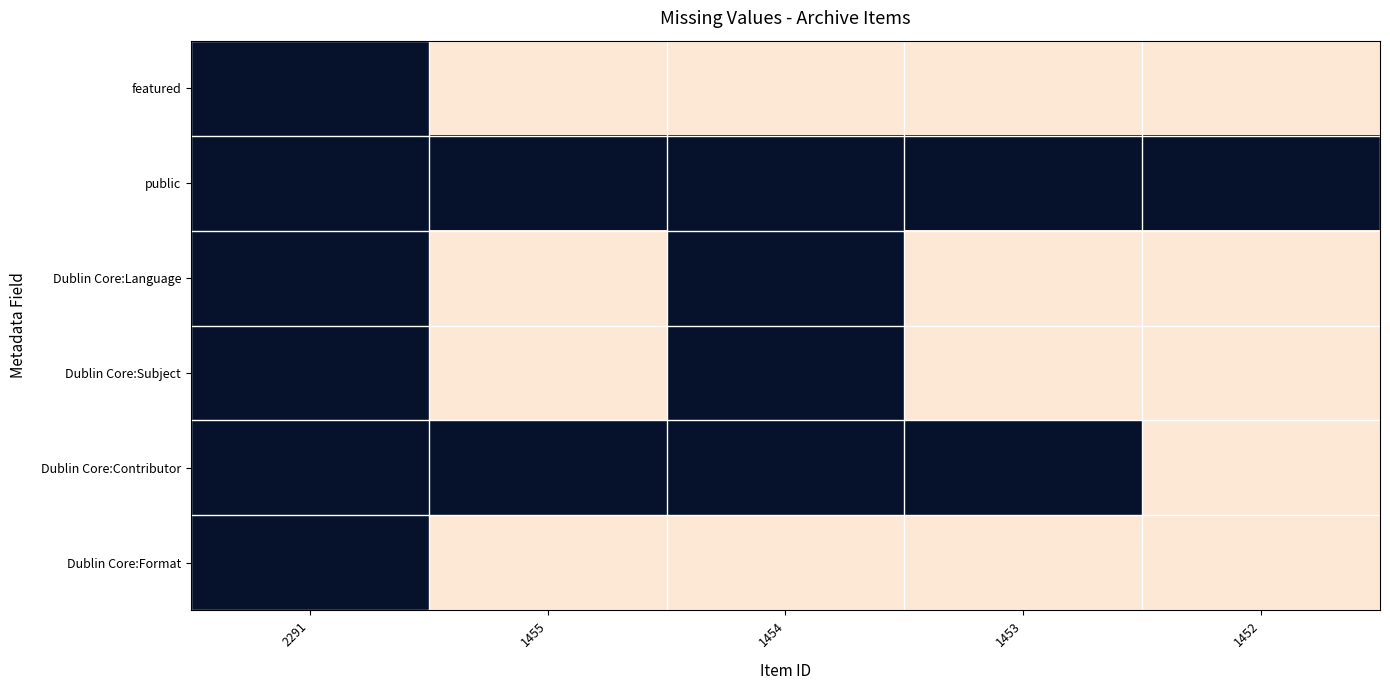

Between 1453 and 1455, which is larger?

1453